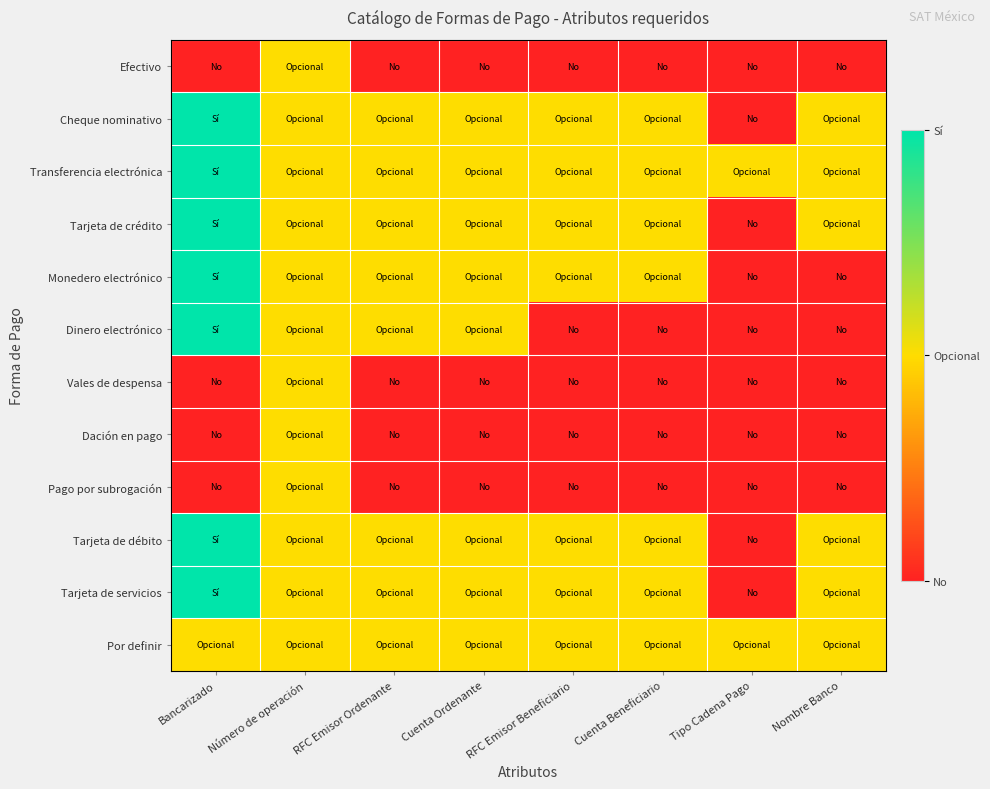

Reading left to right, what are all the values shown in this chart?

Efectivo: Bancarizado=0	Número de operación=1	RFC Emisor Ordenante=0	Cuenta Ordenante=0	RFC Emisor Beneficiario=0	Cuenta Beneficiario=0	Tipo Cadena Pago=0	Nombre Banco=0
Cheque nominativo: Bancarizado=2	Número de operación=1	RFC Emisor Ordenante=1	Cuenta Ordenante=1	RFC Emisor Beneficiario=1	Cuenta Beneficiario=1	Tipo Cadena Pago=0	Nombre Banco=1
Transferencia electrónica: Bancarizado=2	Número de operación=1	RFC Emisor Ordenante=1	Cuenta Ordenante=1	RFC Emisor Beneficiario=1	Cuenta Beneficiario=1	Tipo Cadena Pago=1	Nombre Banco=1
Tarjeta de crédito: Bancarizado=2	Número de operación=1	RFC Emisor Ordenante=1	Cuenta Ordenante=1	RFC Emisor Beneficiario=1	Cuenta Beneficiario=1	Tipo Cadena Pago=0	Nombre Banco=1
Monedero electrónico: Bancarizado=2	Número de operación=1	RFC Emisor Ordenante=1	Cuenta Ordenante=1	RFC Emisor Beneficiario=1	Cuenta Beneficiario=1	Tipo Cadena Pago=0	Nombre Banco=0
Dinero electrónico: Bancarizado=2	Número de operación=1	RFC Emisor Ordenante=1	Cuenta Ordenante=1	RFC Emisor Beneficiario=0	Cuenta Beneficiario=0	Tipo Cadena Pago=0	Nombre Banco=0
Vales de despensa: Bancarizado=0	Número de operación=1	RFC Emisor Ordenante=0	Cuenta Ordenante=0	RFC Emisor Beneficiario=0	Cuenta Beneficiario=0	Tipo Cadena Pago=0	Nombre Banco=0
Dación en pago: Bancarizado=0	Número de operación=1	RFC Emisor Ordenante=0	Cuenta Ordenante=0	RFC Emisor Beneficiario=0	Cuenta Beneficiario=0	Tipo Cadena Pago=0	Nombre Banco=0
Pago por subrogación: Bancarizado=0	Número de operación=1	RFC Emisor Ordenante=0	Cuenta Ordenante=0	RFC Emisor Beneficiario=0	Cuenta Beneficiario=0	Tipo Cadena Pago=0	Nombre Banco=0
Tarjeta de débito: Bancarizado=2	Número de operación=1	RFC Emisor Ordenante=1	Cuenta Ordenante=1	RFC Emisor Beneficiario=1	Cuenta Beneficiario=1	Tipo Cadena Pago=0	Nombre Banco=1
Tarjeta de servicios: Bancarizado=2	Número de operación=1	RFC Emisor Ordenante=1	Cuenta Ordenante=1	RFC Emisor Beneficiario=1	Cuenta Beneficiario=1	Tipo Cadena Pago=0	Nombre Banco=1
Por definir: Bancarizado=1	Número de operación=1	RFC Emisor Ordenante=1	Cuenta Ordenante=1	RFC Emisor Beneficiario=1	Cuenta Beneficiario=1	Tipo Cadena Pago=1	Nombre Banco=1